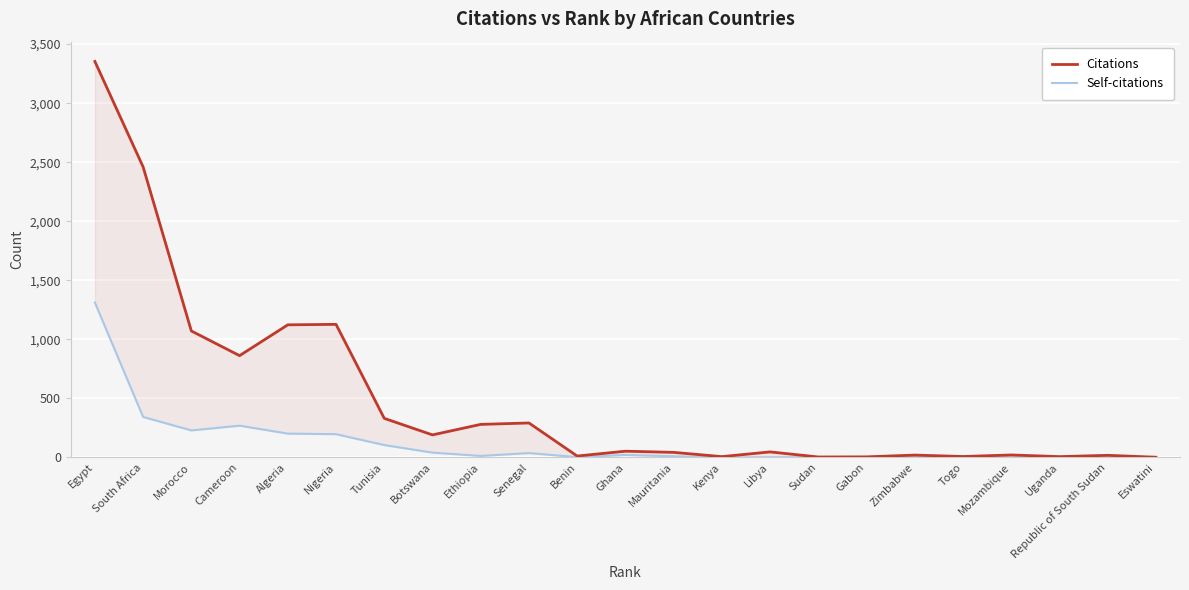

What is the greatest value displayed?

3353